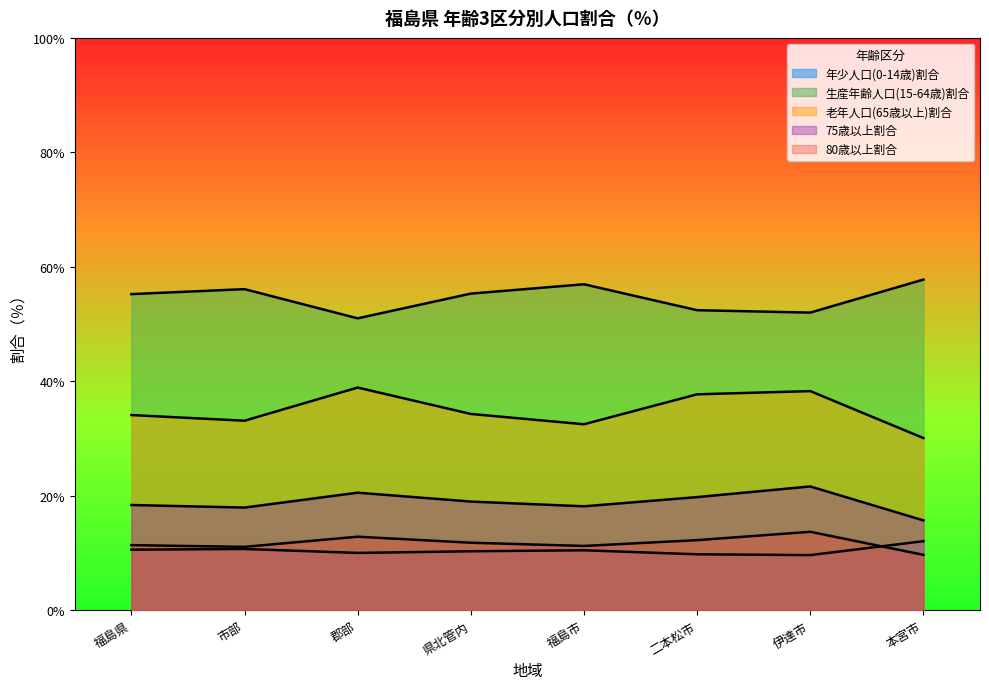

Reading left to right, what are all the values shown in this chart?

年少人口(0-14歳)割合: 10.6	10.7	10.1	10.3	10.5	9.8	9.7	12.1
生産年齢人口(15-64歳)割合: 55.2	56.1	51.0	55.3	57.0	52.4	52.0	57.8
老年人口(65歳以上)割合: 34.1	33.1	38.9	34.3	32.5	37.8	38.3	30.1
75歳以上割合: 18.4	18.0	20.6	19.0	18.2	19.8	21.7	15.7
80歳以上割合: 11.4	11.1	12.9	11.8	11.3	12.3	13.7	9.7